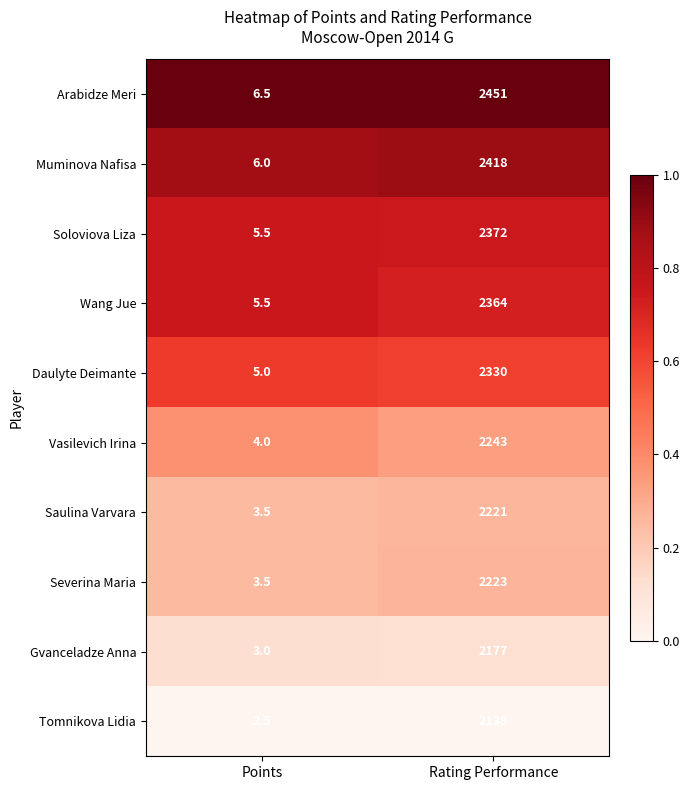

Which series has the largest range (max minus min)?

Arabidze Meri